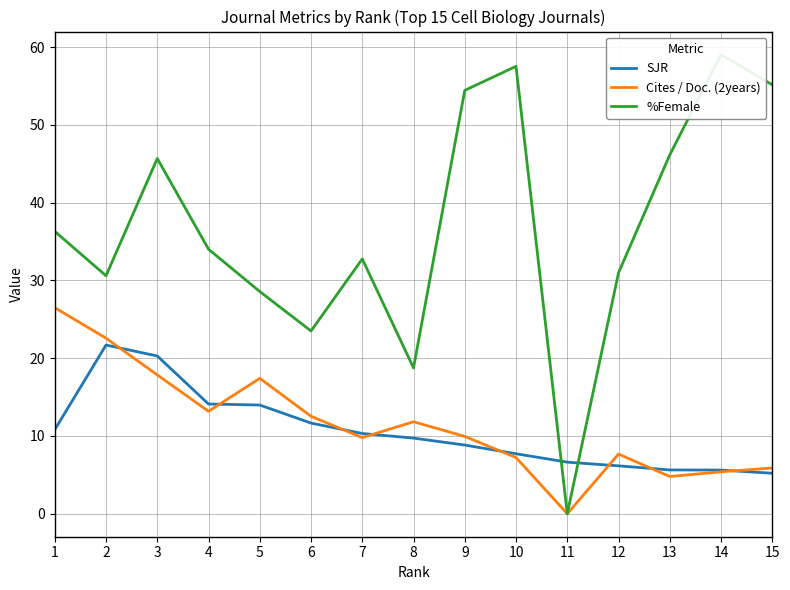

Which series has the widest spread of values?

%Female